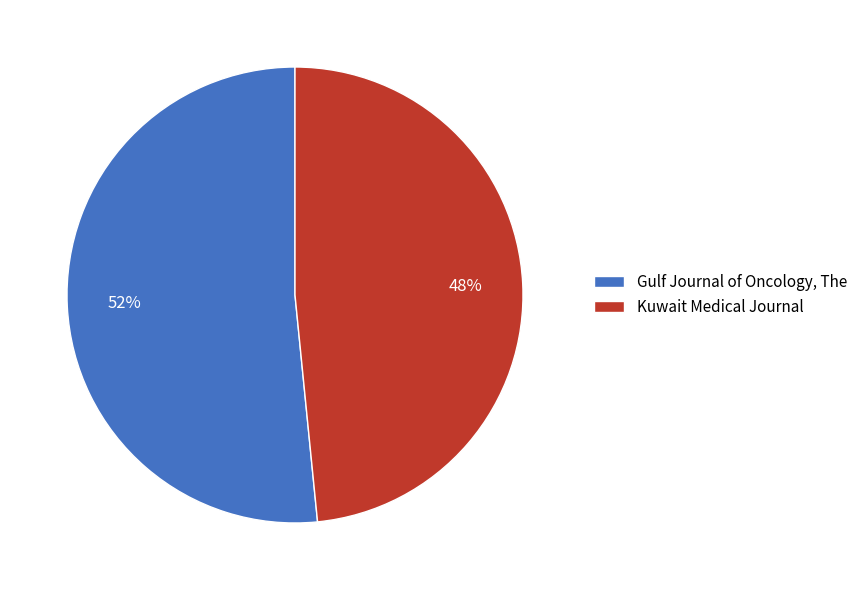

Is it true that Kuwait Medical Journal is 39% of the pie?

False